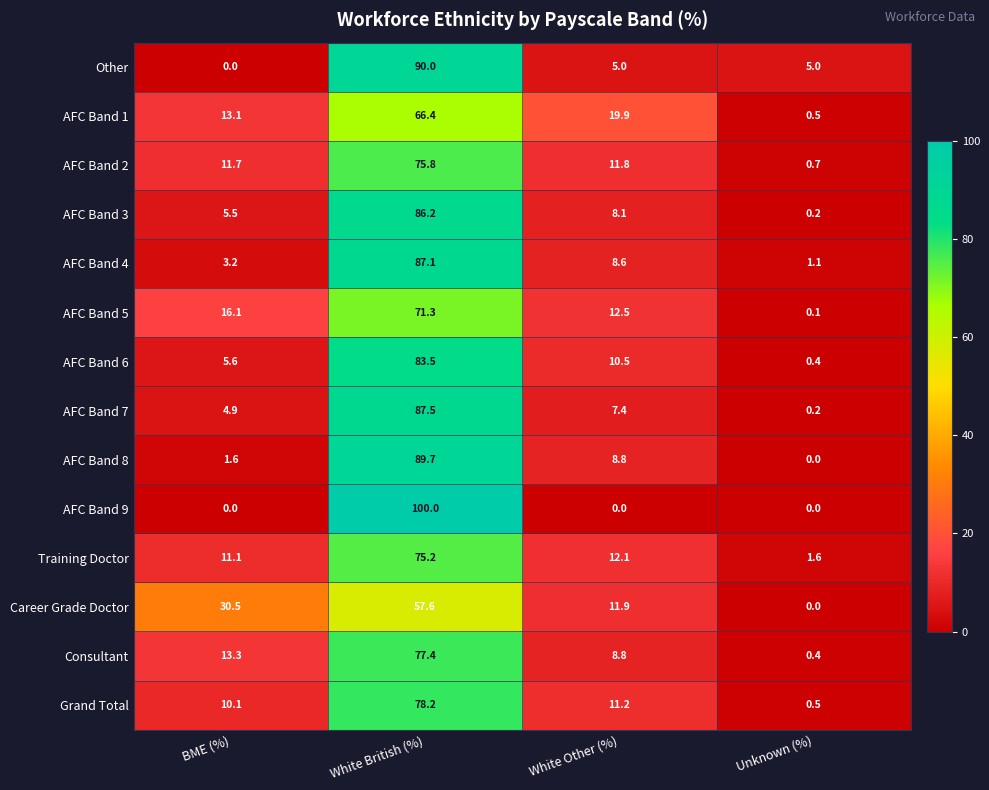

Which series has the largest range (max minus min)?

AFC Band 9